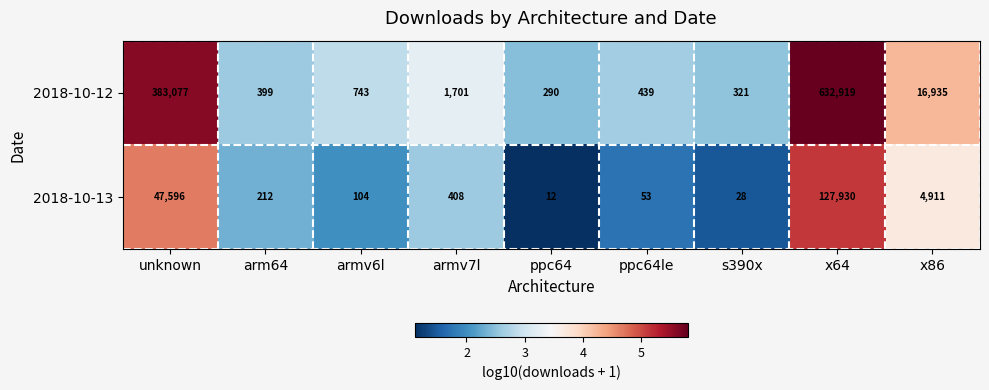

Reading right to left, what are all the values shown in this chart?

2018-10-12: 16935	632919	321	439	290	1701	743	399	383077
2018-10-13: 4911	127930	28	53	12	408	104	212	47596